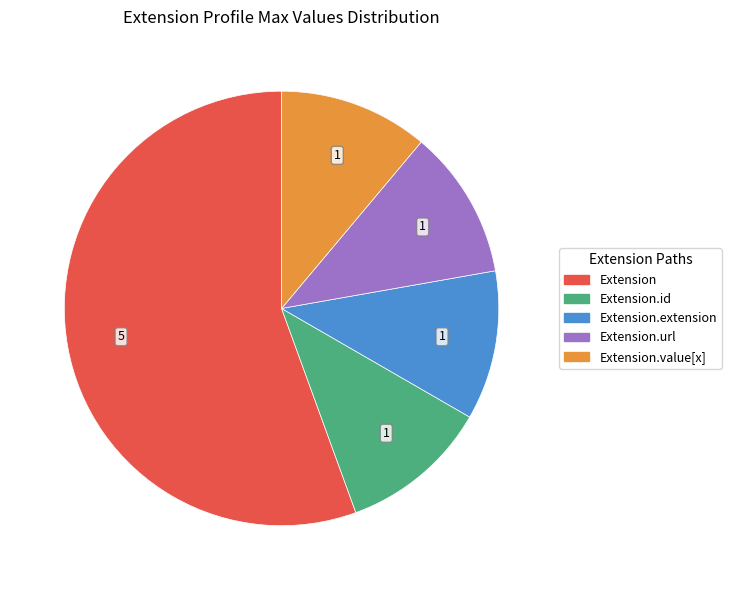

Between Extension and Extension.extension, which is larger?

Extension